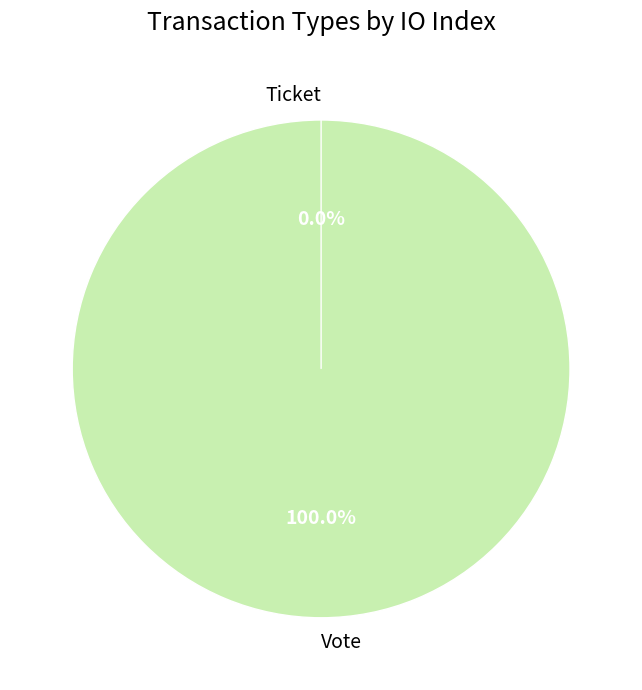

What is the total percentage of Ticket and Vote?

100.0%